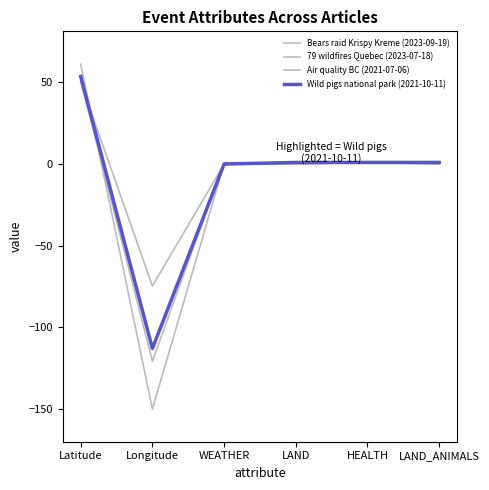

How many lines are shown in the chart?

4